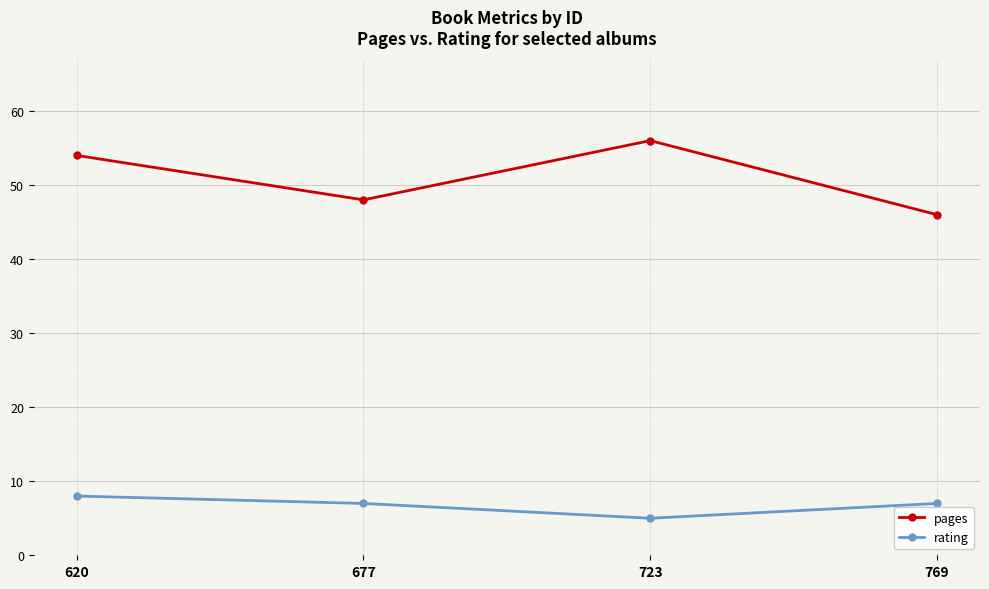

Reading left to right, extract all data points from this chart.

pages: 620=54	677=48	723=56	769=46
rating: 620=8	677=7	723=5	769=7